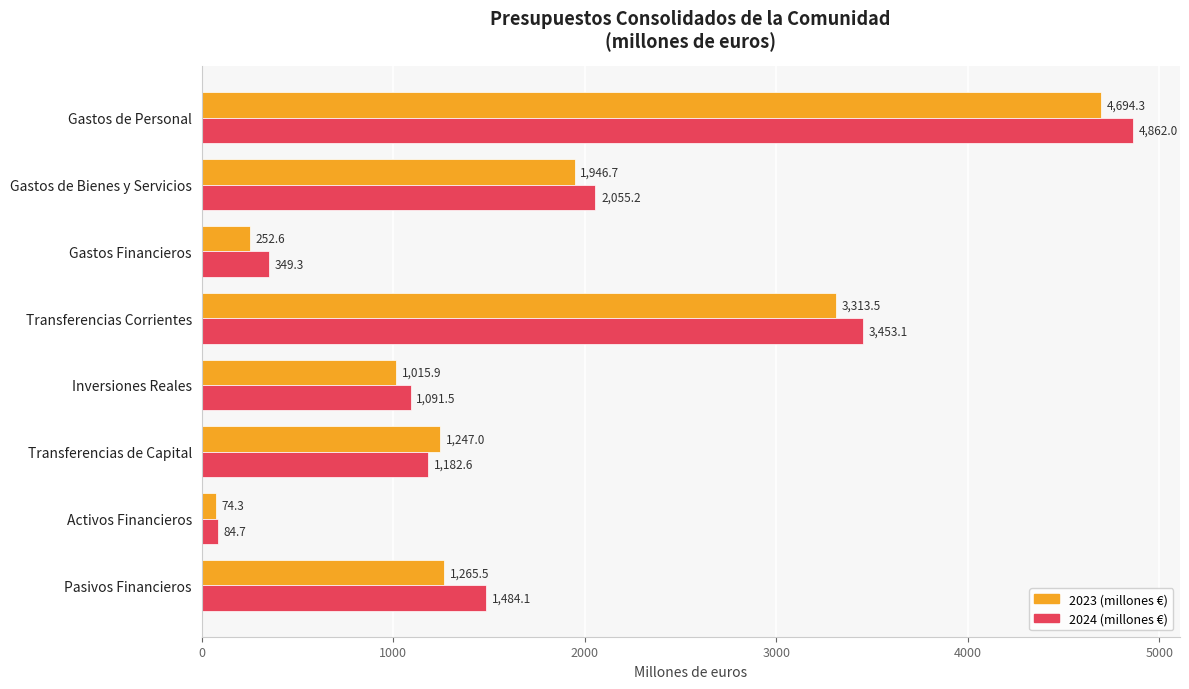

Which series has the largest range (max minus min)?

2024 (millones €)